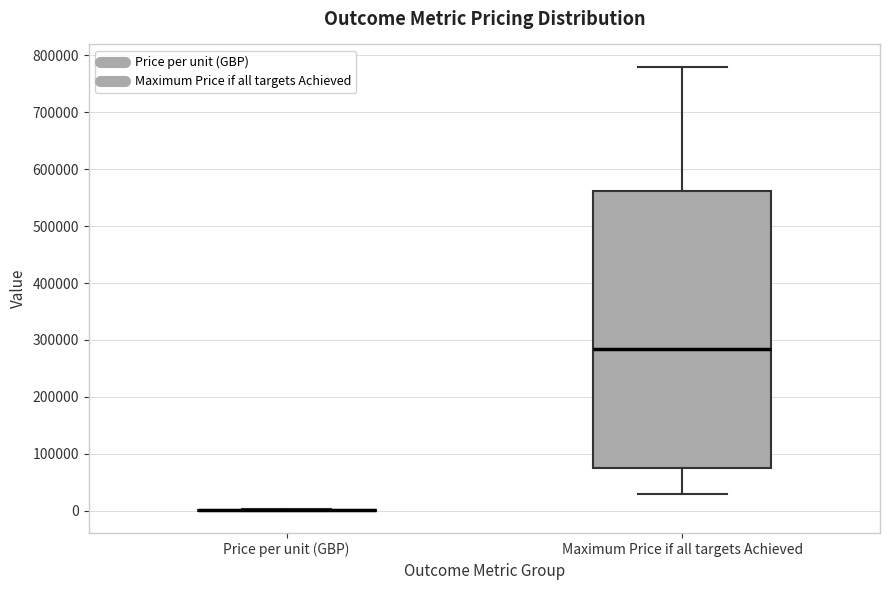

Reading left to right, transcribe this box plot: for each box, give where its median line is, the range the box spans, and where its two whiskers end, as read against the y-axis. The values are not printed on the chart, so give them approximately, as read against the axis.

Price per unit (GBP): box collapsed to a line at 0, whiskers 0 to 0
Maximum Price if all targets Achieved: median 290000, box 80000 to 560000, whiskers 30000 to 780000